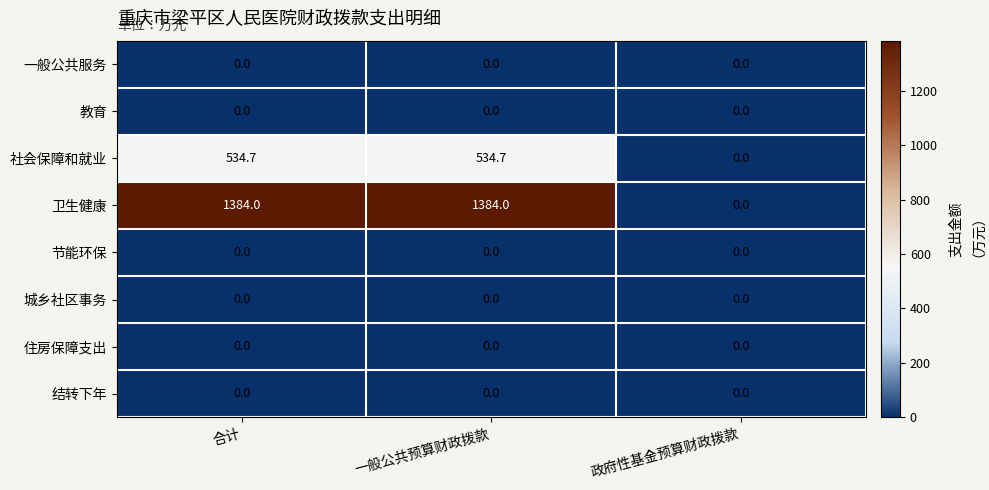

The value of 卫生健康 at 合计 is 2052.2. True or false?

False